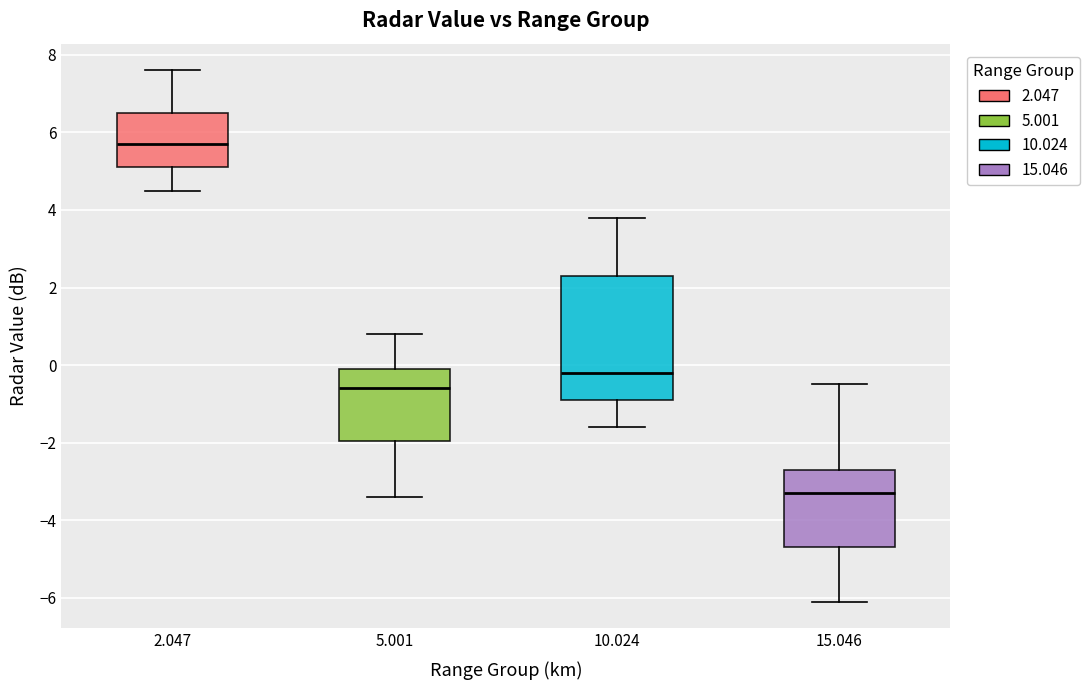

Which box's median line is the lowest?

15.046